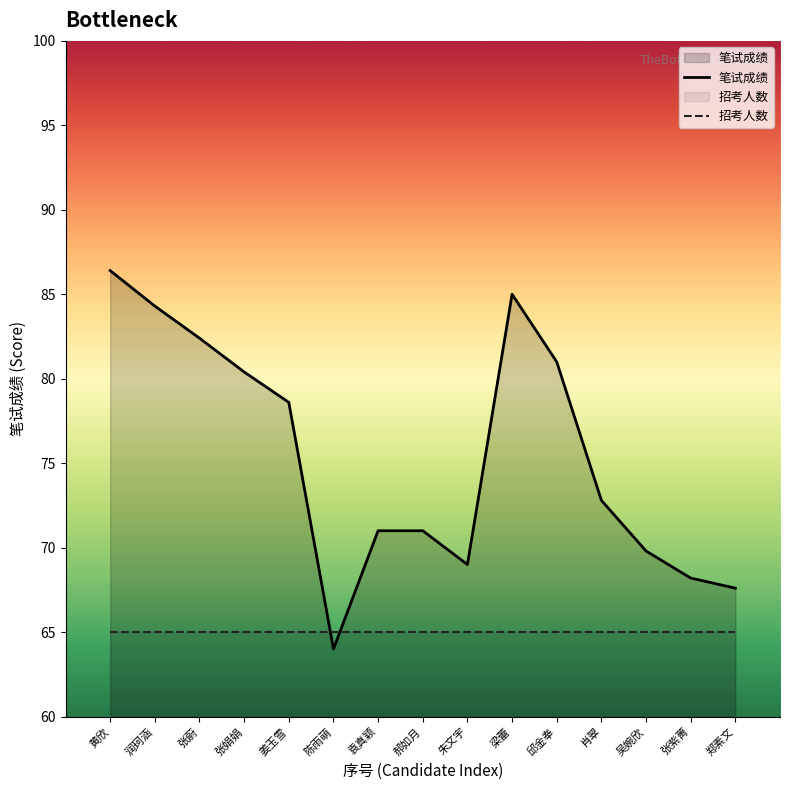

Reading left to right, what are all the values shown in this chart?

笔试成绩: 黄欣=86.4	润珂涵=84.3	张蔚=82.4	张娟娟=80.4	姜玉雪=78.6	陈雨萌=64.0	袁真颖=71.0	郝如月=71.0	朱文宇=69.0	梁蕾=85.0	邱金奉=81.0	肖翠=72.8	吴婉欣=69.8	张紫菁=68.2	郑素文=67.6
招考人数: 黄欣=65.0	润珂涵=65.0	张蔚=65.0	张娟娟=65.0	姜玉雪=65.0	陈雨萌=65.0	袁真颖=65.0	郝如月=65.0	朱文宇=65.0	梁蕾=65.0	邱金奉=65.0	肖翠=65.0	吴婉欣=65.0	张紫菁=65.0	郑素文=65.0